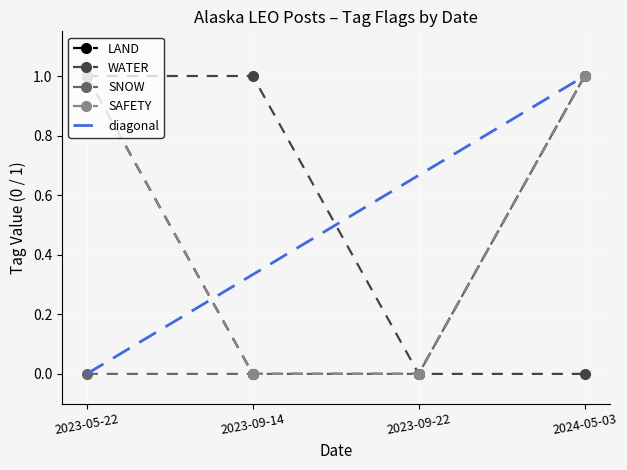

What are all the series names shown in the legend?

LAND, WATER, SNOW, SAFETY, diagonal